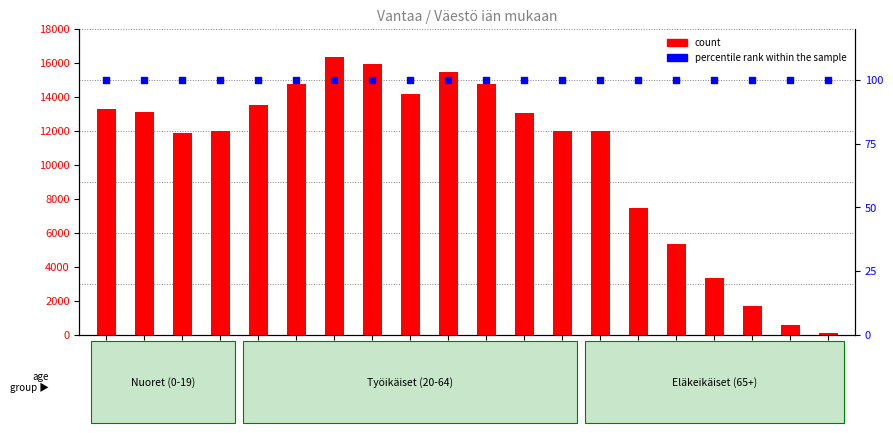

At how many categories does at least one series exceed 13431?

7